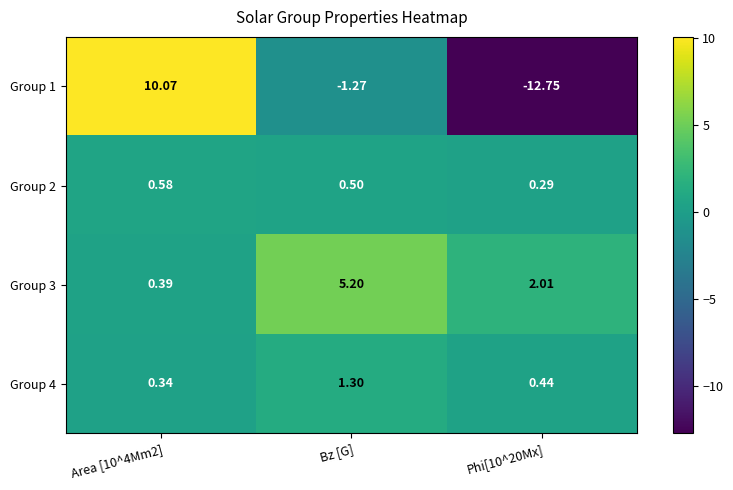

Is the value of Group 1 at Area [10^4Mm2] greater than the value of Group 2 at Bz [G]?

Yes